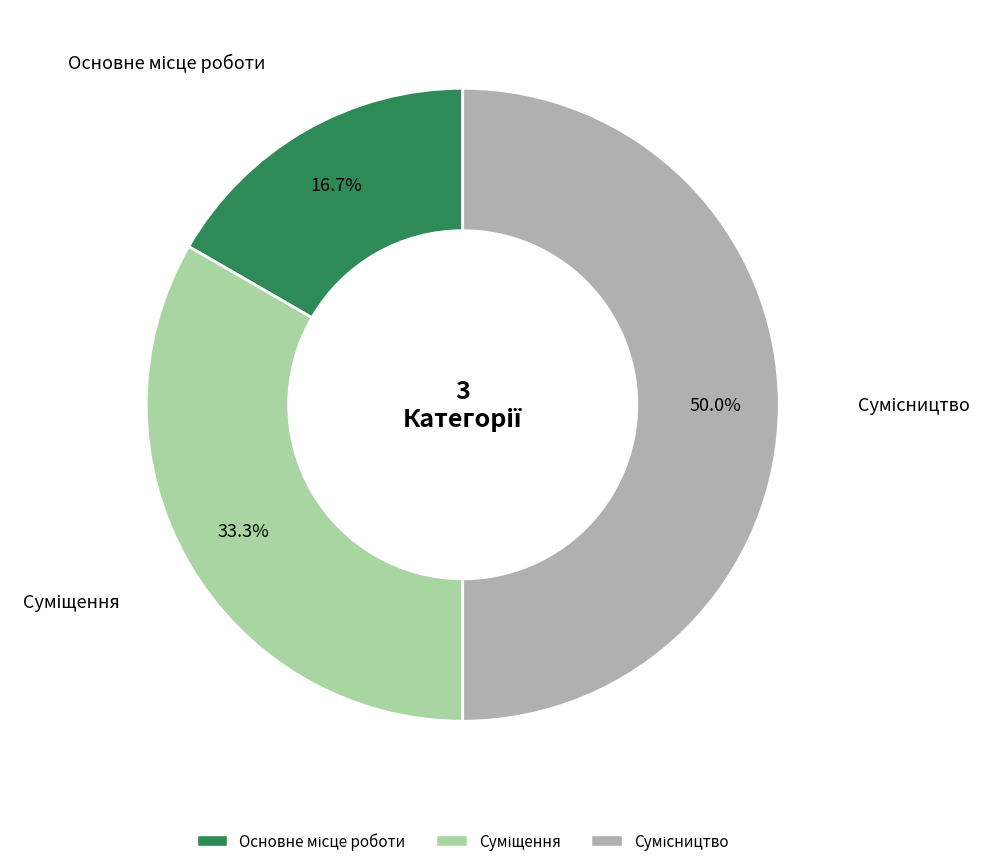

Rank the categories by value from highest to lowest.

Сумісництво, Суміщення, Основне місце роботи